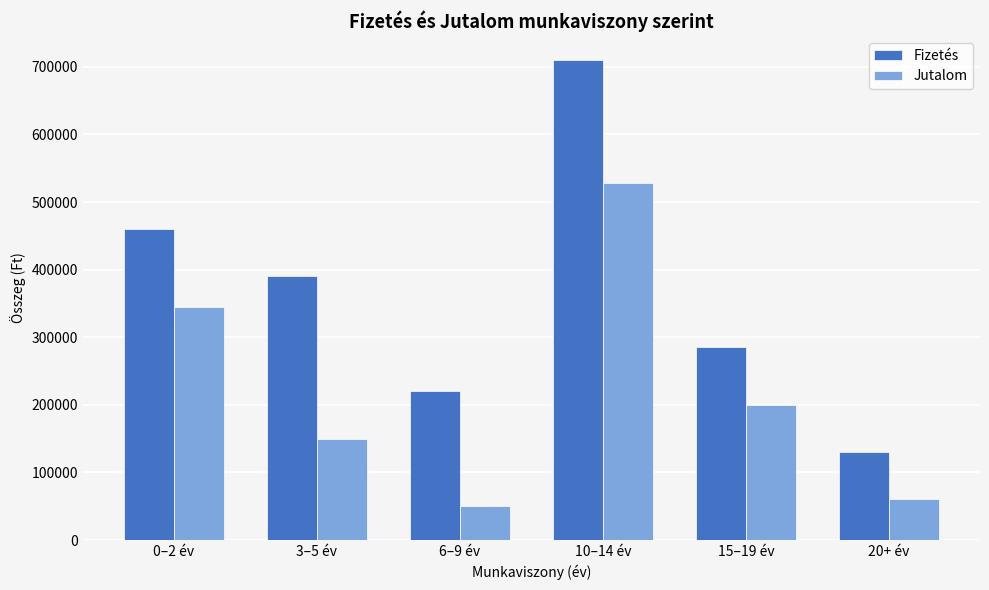

What is the label of the 1st bar from the left?

0–2 év